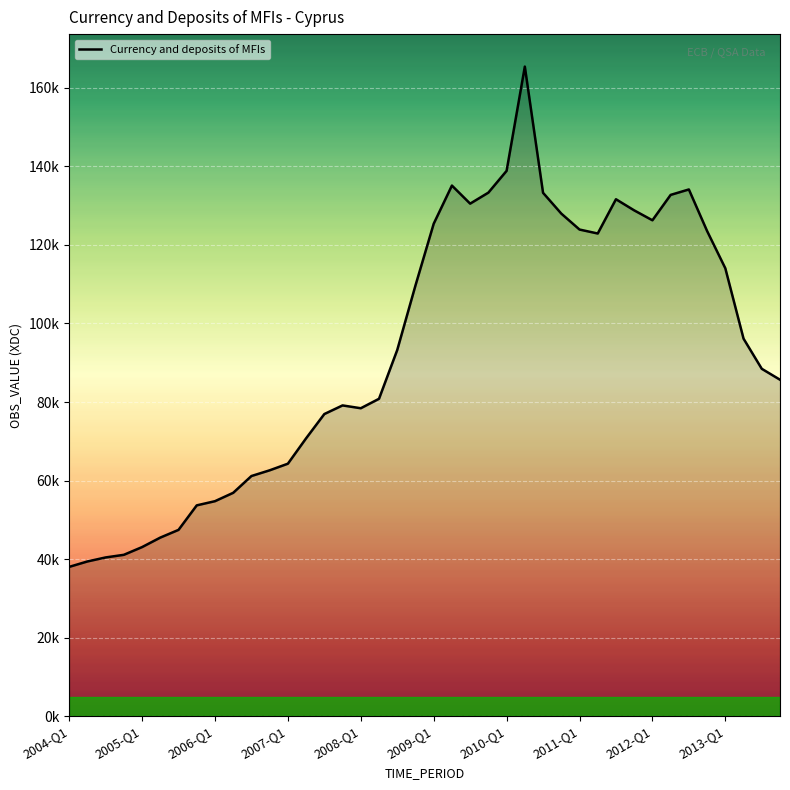

Does the chart display data point markers on the line(s)?

No